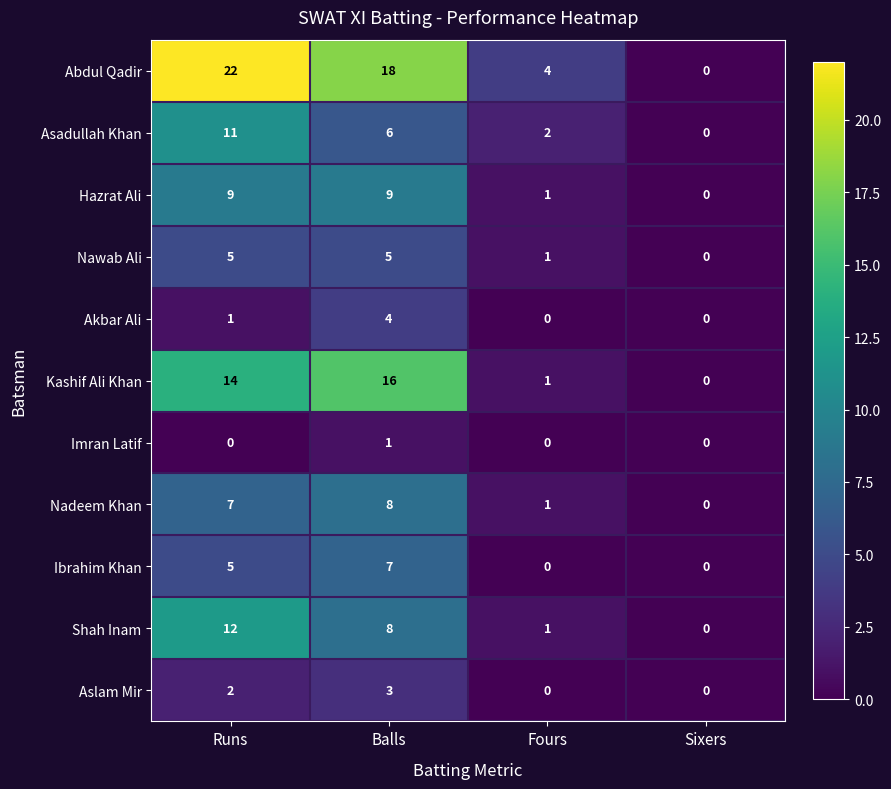

Between Runs and Balls, which series saw the biggest shift?

Asadullah Khan